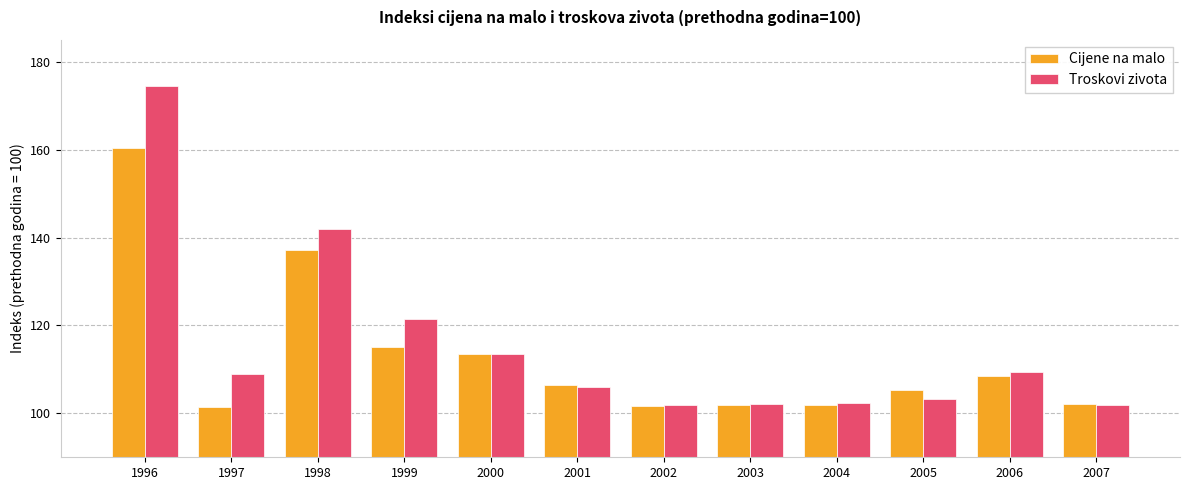

What is the difference between the Cijene na malo values at 2007 and 2006?

6.3